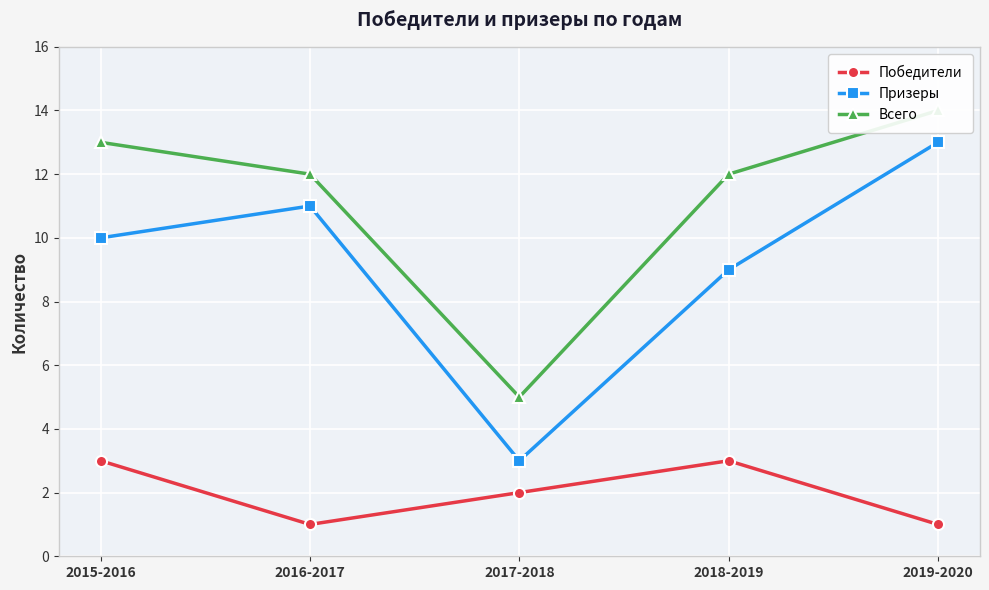

True or false: Победители and Всего cross at least once.

False